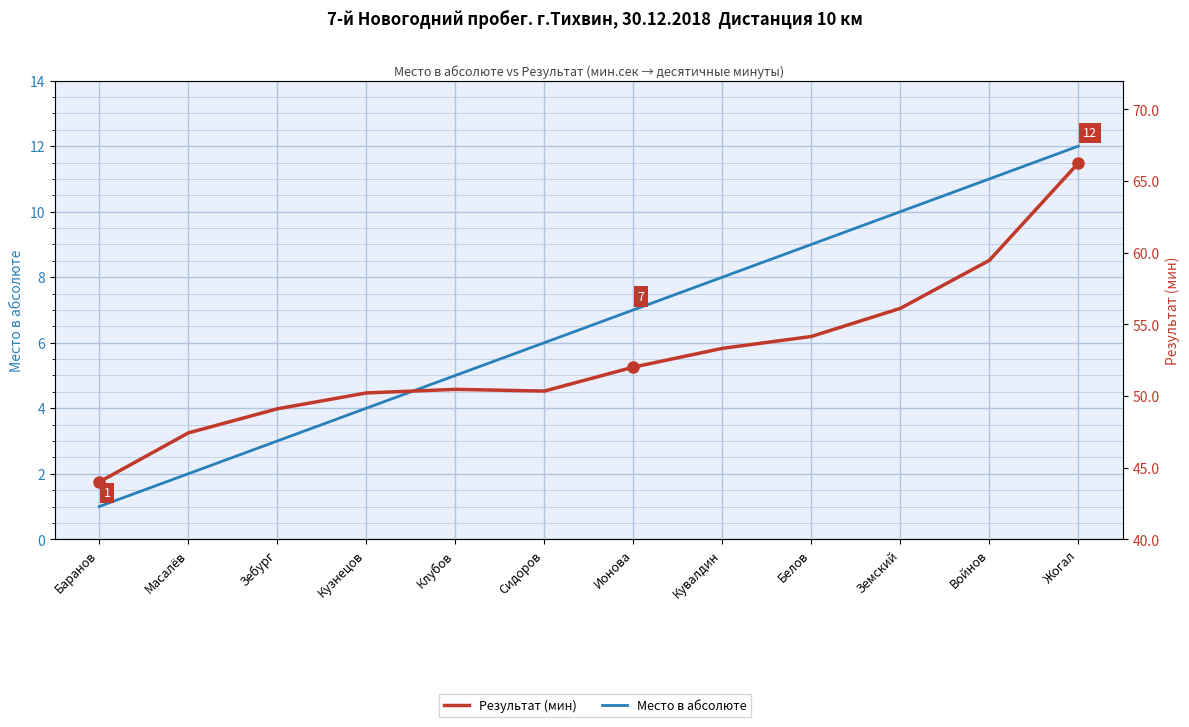

What are all the series names shown in the legend?

Место в абсолюте, Результат (мин)